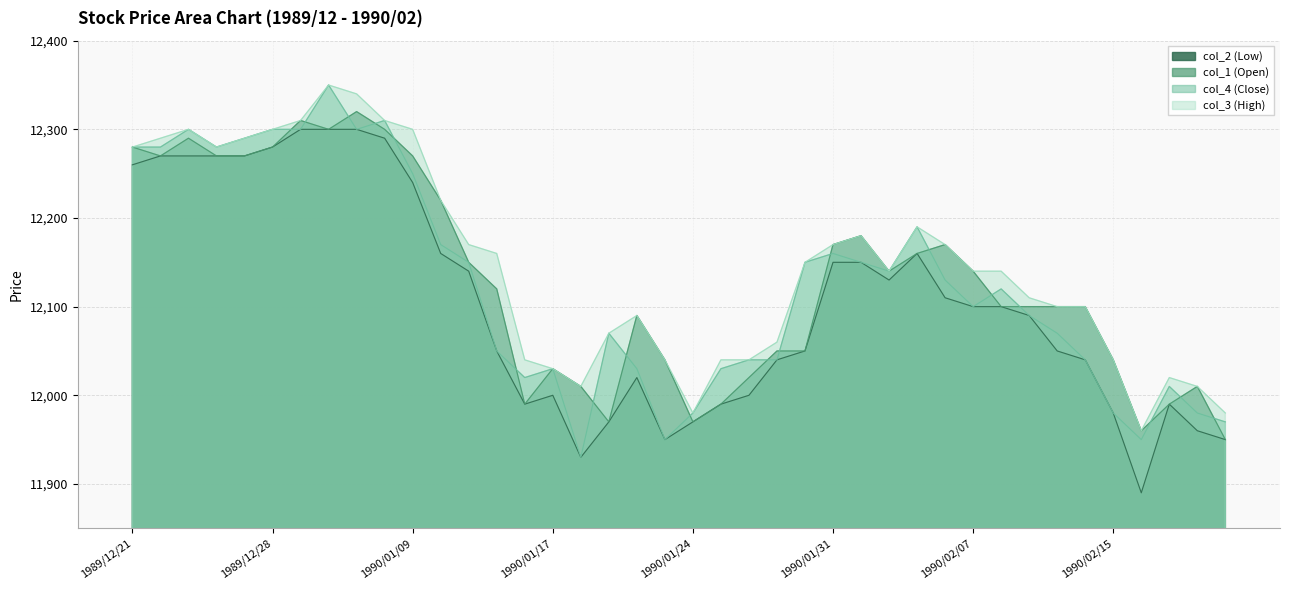

Reading right to left, what are all the values shown in this chart?

col_2 (Low): 11950	11960	11990	11890	11980	12040	12050	12090	12100	12100	12110	12160	12130	12150	12150	12050	12040	12000	11990	11970	11950	12020	11970	11930	12000	11990	12050	12140	12160	12240	12290	12300	12300	12300	12280	12270	12270	12270	12270	12260
col_1 (Open): 11950	12010	11990	11960	12040	12100	12100	12100	12100	12140	12170	12160	12140	12180	12170	12050	12050	12020	11990	11970	12040	12090	11970	12010	12030	11990	12120	12150	12220	12270	12300	12320	12300	12310	12280	12270	12270	12290	12270	12280
col_4 (Close): 11970	11980	12010	11950	11980	12040	12070	12090	12120	12100	12130	12190	12140	12150	12160	12150	12040	12040	12030	11980	11950	12030	12070	11930	12030	12020	12050	12150	12170	12250	12310	12300	12350	12300	12300	12290	12280	12300	12280	12280
col_3 (High): 11980	12010	12020	11960	12040	12100	12100	12110	12140	12140	12170	12190	12140	12180	12170	12150	12060	12040	12040	11980	12040	12090	12070	12010	12030	12040	12160	12170	12220	12300	12310	12340	12350	12310	12300	12290	12280	12300	12290	12280